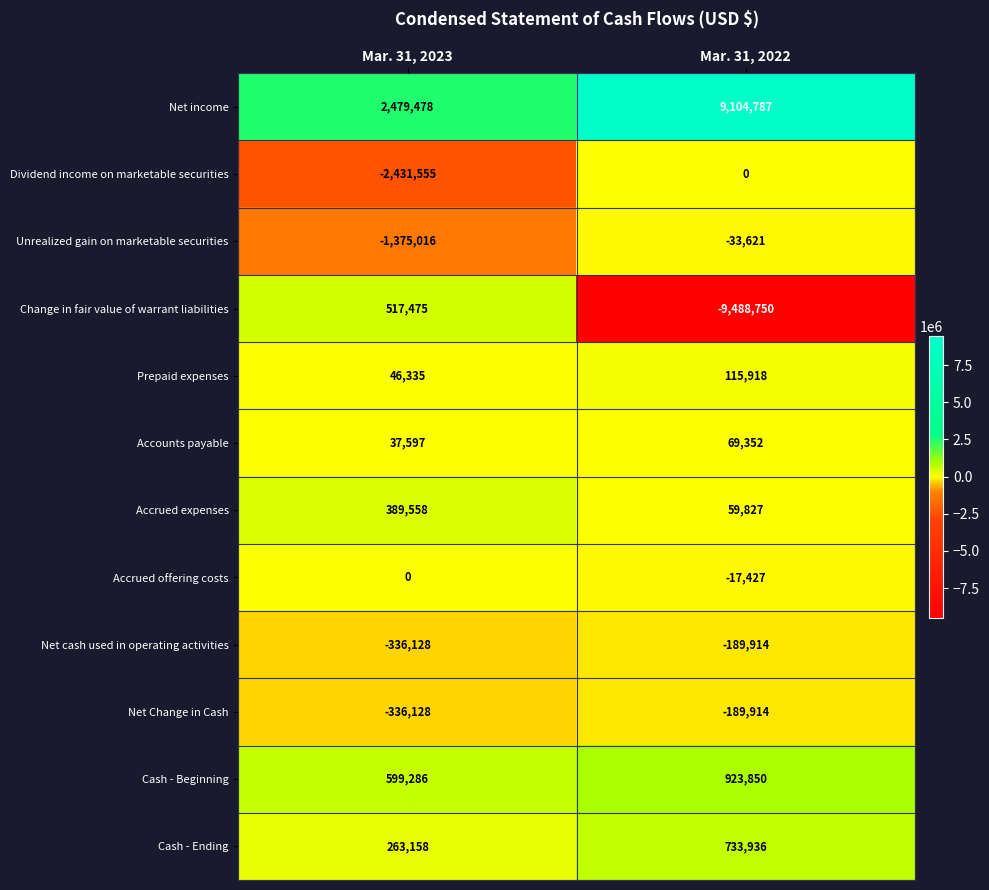

Reading left to right, transcribe all the data shown in this chart.

Net income: Mar. 31, 2023=2479478	Mar. 31, 2022=9104787
Dividend income on marketable securities: Mar. 31, 2023=-2431555	Mar. 31, 2022=0
Unrealized gain on marketable securities: Mar. 31, 2023=-1375016	Mar. 31, 2022=-33621
Change in fair value of warrant liabilities: Mar. 31, 2023=517475	Mar. 31, 2022=-9488750
Prepaid expenses: Mar. 31, 2023=46335	Mar. 31, 2022=115918
Accounts payable: Mar. 31, 2023=37597	Mar. 31, 2022=69352
Accrued expenses: Mar. 31, 2023=389558	Mar. 31, 2022=59827
Accrued offering costs: Mar. 31, 2023=0	Mar. 31, 2022=-17427
Net cash used in operating activities: Mar. 31, 2023=-336128	Mar. 31, 2022=-189914
Net Change in Cash: Mar. 31, 2023=-336128	Mar. 31, 2022=-189914
Cash - Beginning: Mar. 31, 2023=599286	Mar. 31, 2022=923850
Cash - Ending: Mar. 31, 2023=263158	Mar. 31, 2022=733936